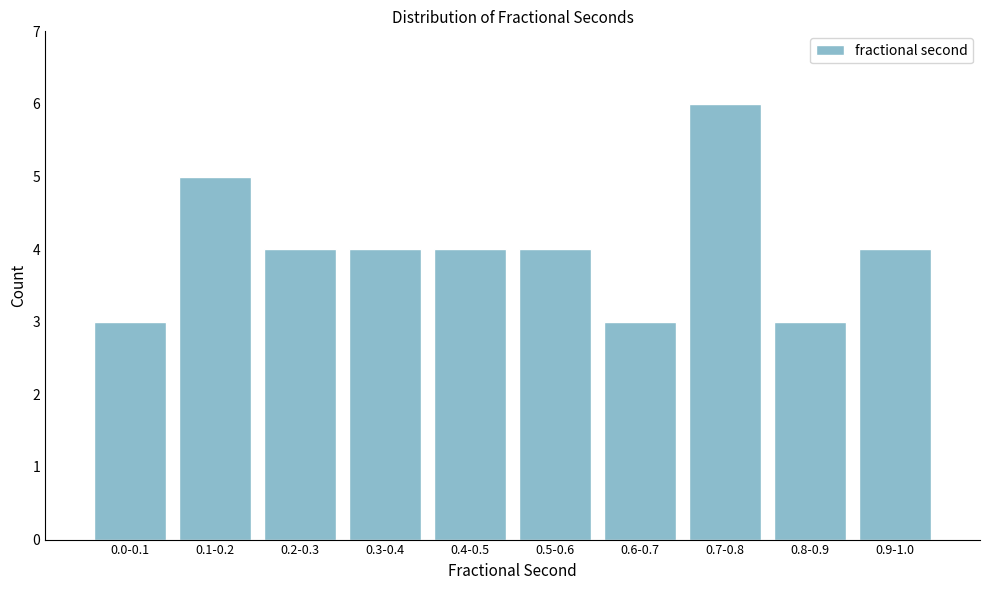

Reading left to right, extract all data points from this chart.

3	5	4	4	4	4	3	6	3	4